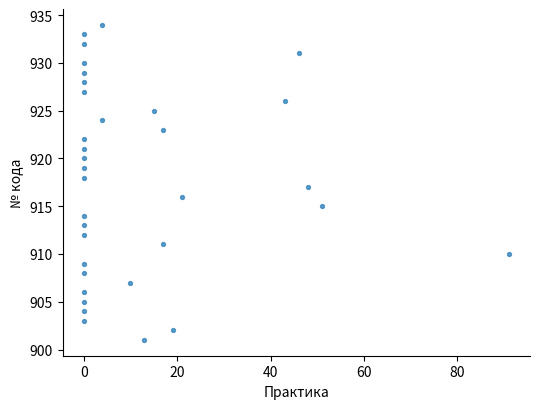

What is the range of Y values (max minus min)?

33